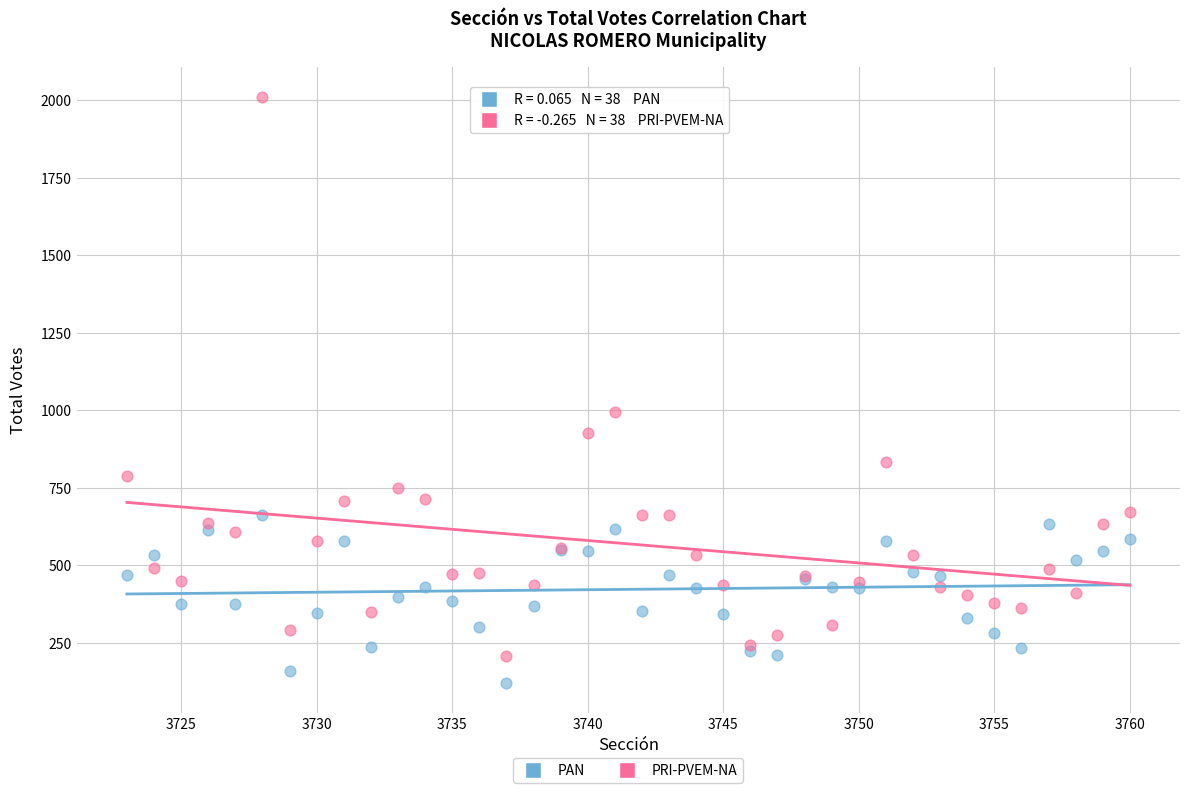

Which series has the widest spread of Y values?

PRI-PVEM-NA